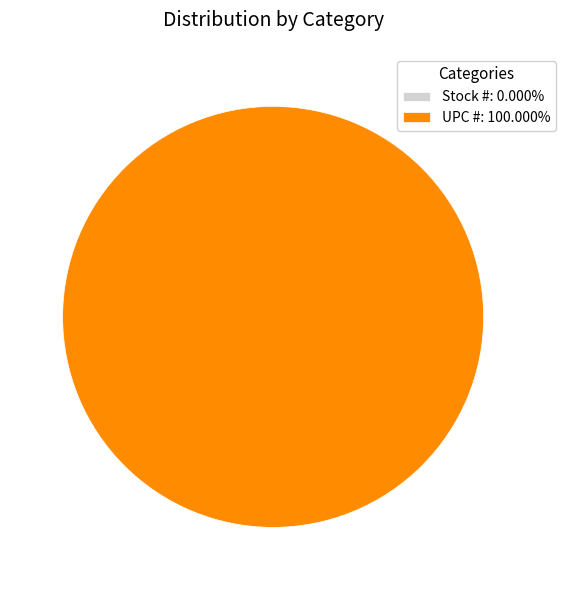

To the nearest percent, what is the difference between the Stock # and UPC # slice percentages?

100%